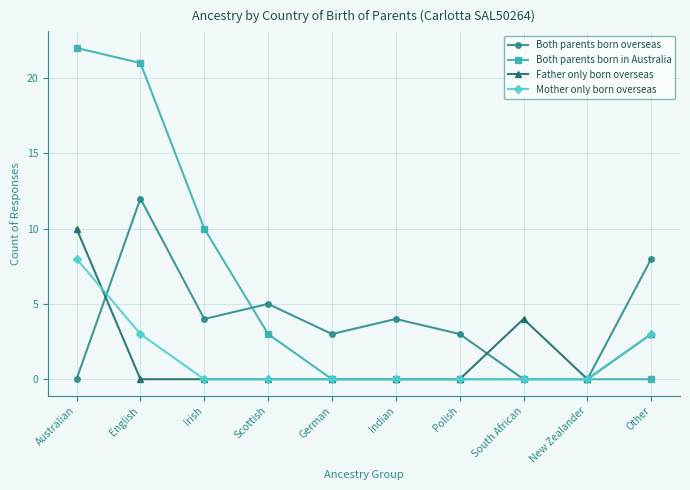

Rank the series by their maximum value, from highest to lowest.

Both parents born in Australia, Both parents born overseas, Father only born overseas, Mother only born overseas